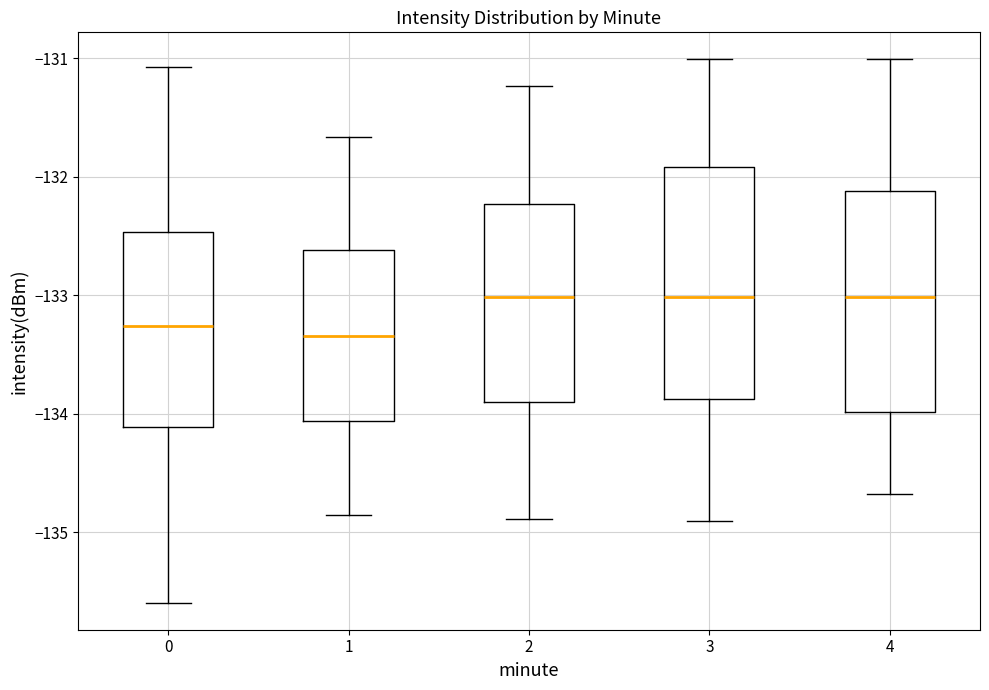

Reading left to right, read every box against the y-axis: the position of its median line, the range the box covers, and the ends of its whiskers. The values are not printed on the chart, so give them approximately, as read against the axis.

0: median -133.3, box -134.1 to -132.5, whiskers -135.6 to -131.1
1: median -133.3, box -134.1 to -132.6, whiskers -134.9 to -131.7
2: median -133.0, box -133.9 to -132.2, whiskers -134.9 to -131.2
3: median -133.0, box -133.9 to -131.9, whiskers -134.9 to -131.0
4: median -133.0, box -134.0 to -132.1, whiskers -134.7 to -131.0